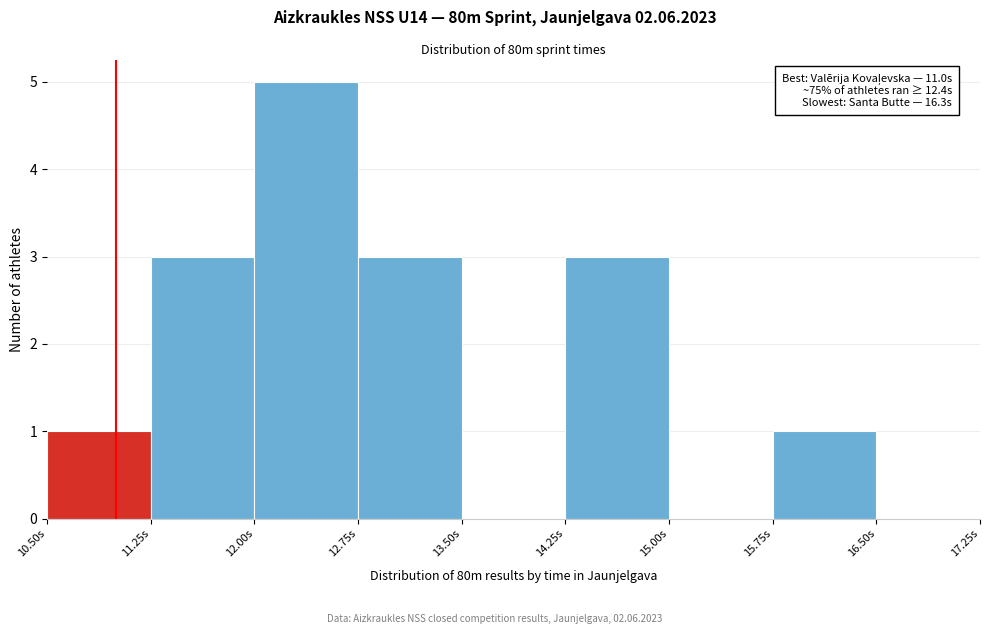

Over which range of the x-axis is the bar tallest?

12.00 to 12.75